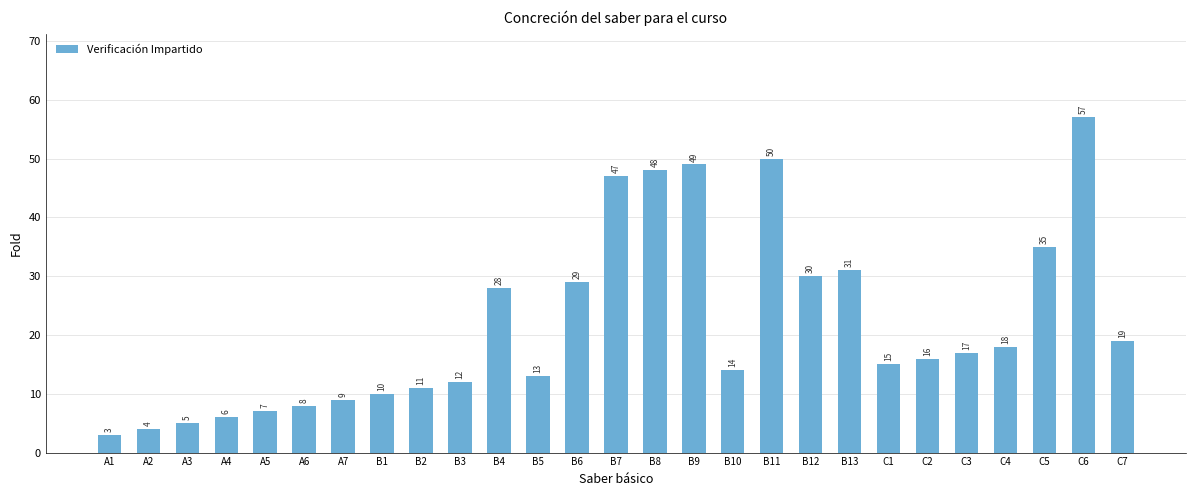

What is the minimum value shown in the chart?

3